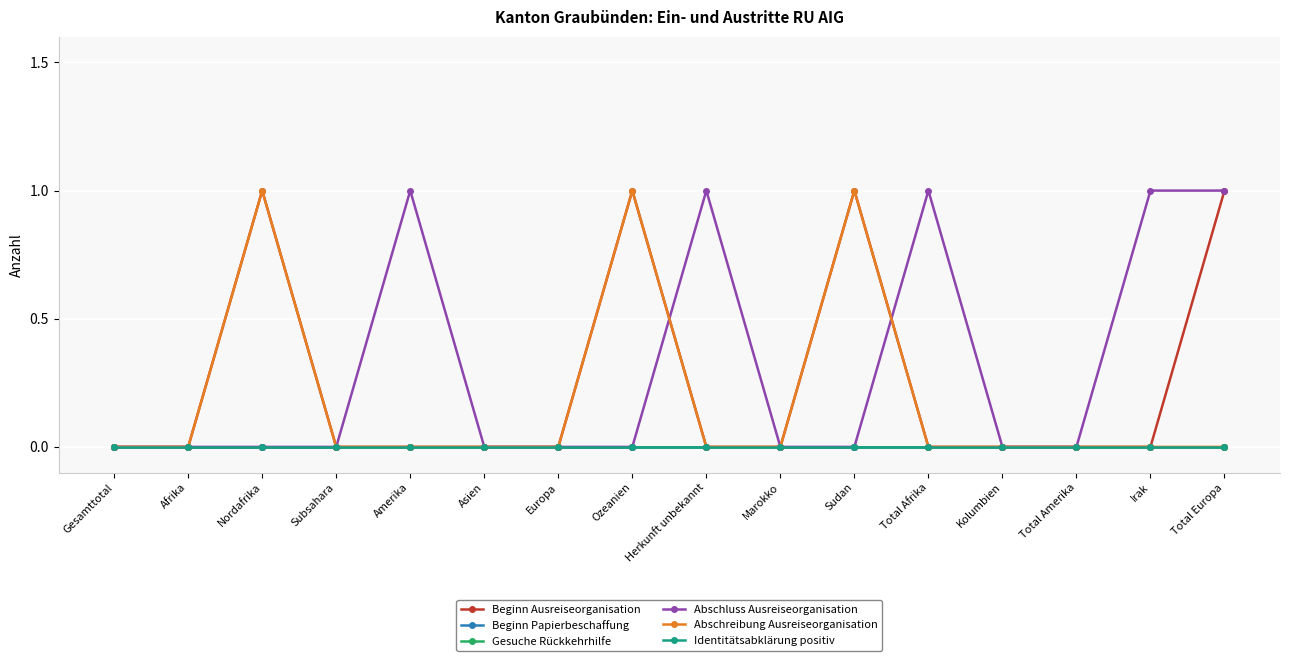

At which category does the chart reach its minimum across all series?

Gesamttotal